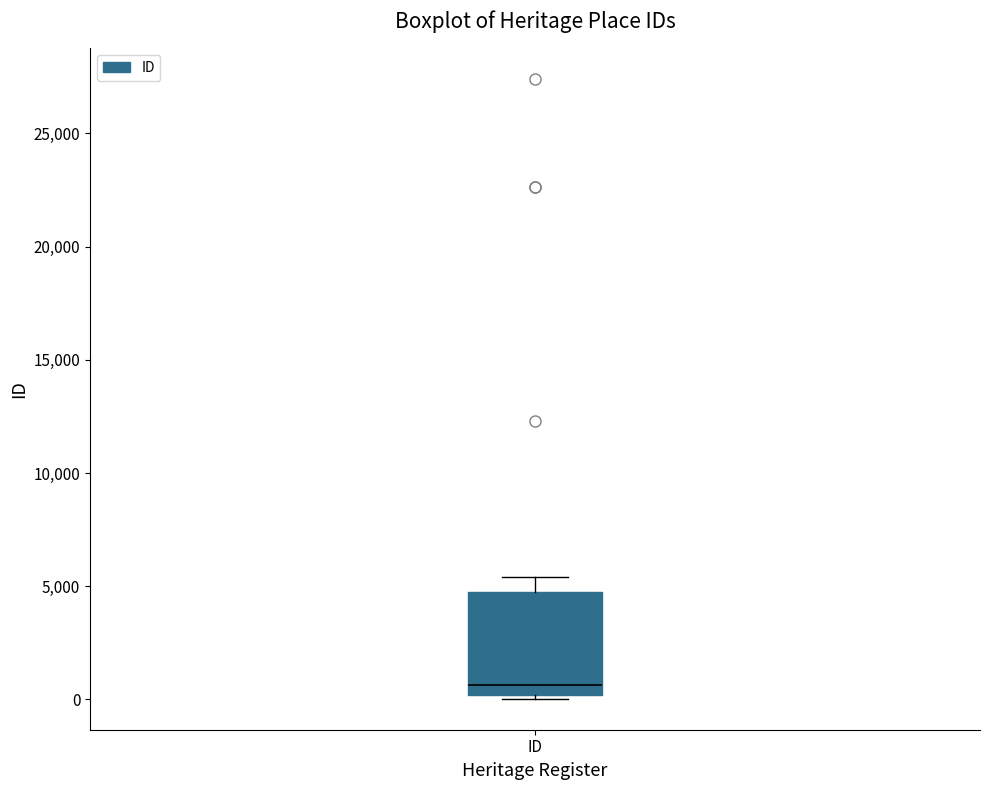

Read this box plot against the y-axis: the position of the median line, the range covered by the box, and the ends of both whiskers. The values are not printed on the chart, so give them approximately, as read against the axis.

median 500, box 0 to 5000, whiskers 0 (just below the box's lower edge) to 5500